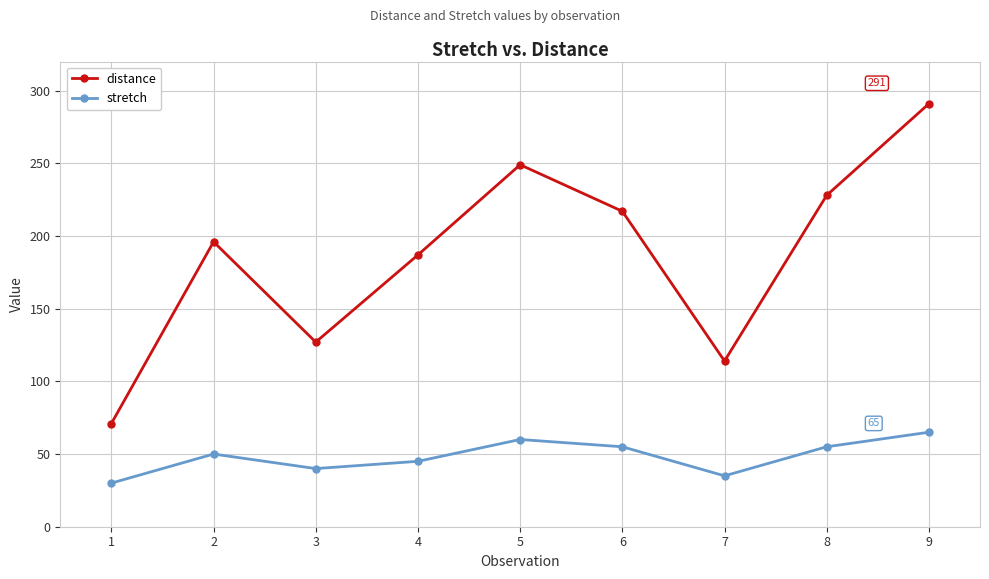

What is the spread (max minus min) of values at 7?

79